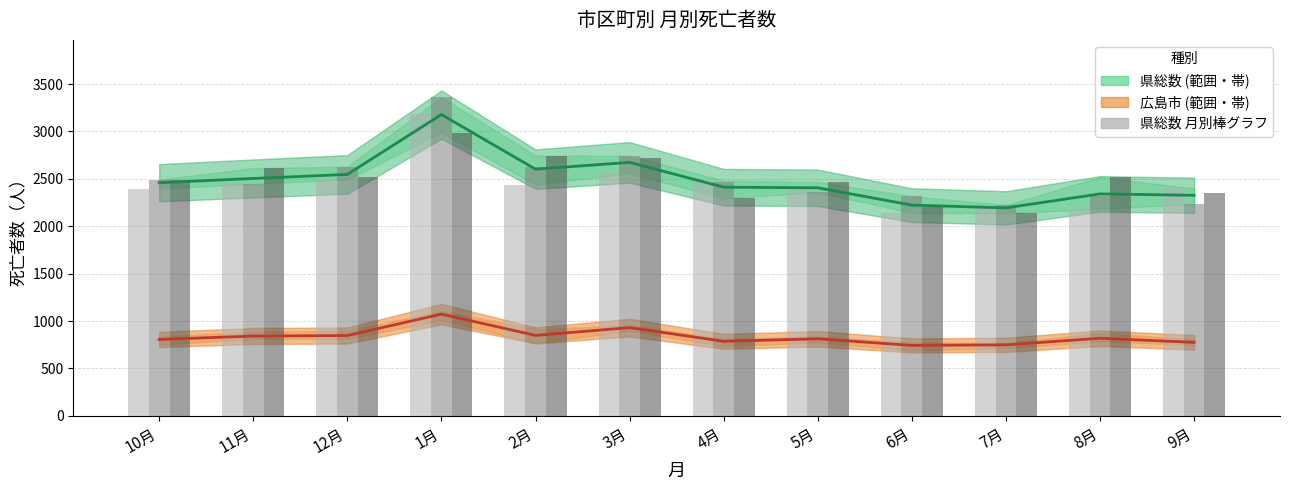

The value of 広島市 平均 at 2月 is 1260.3. True or false?

False